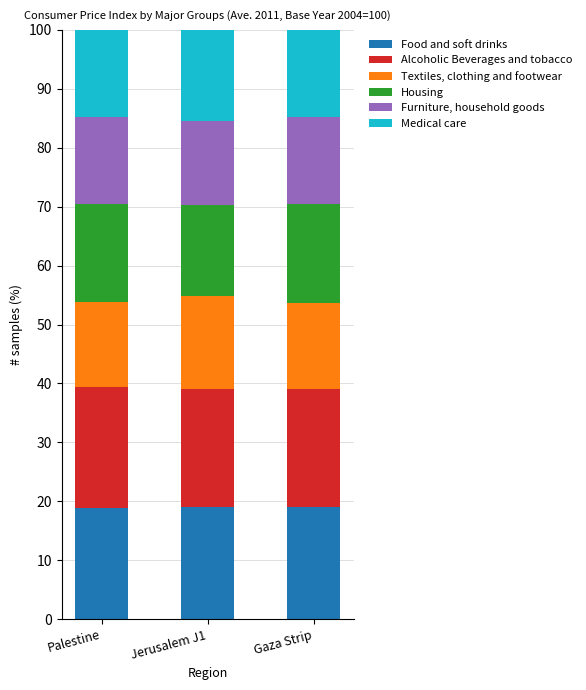

What is the total value across all series at Jerusalem J1?

100.0